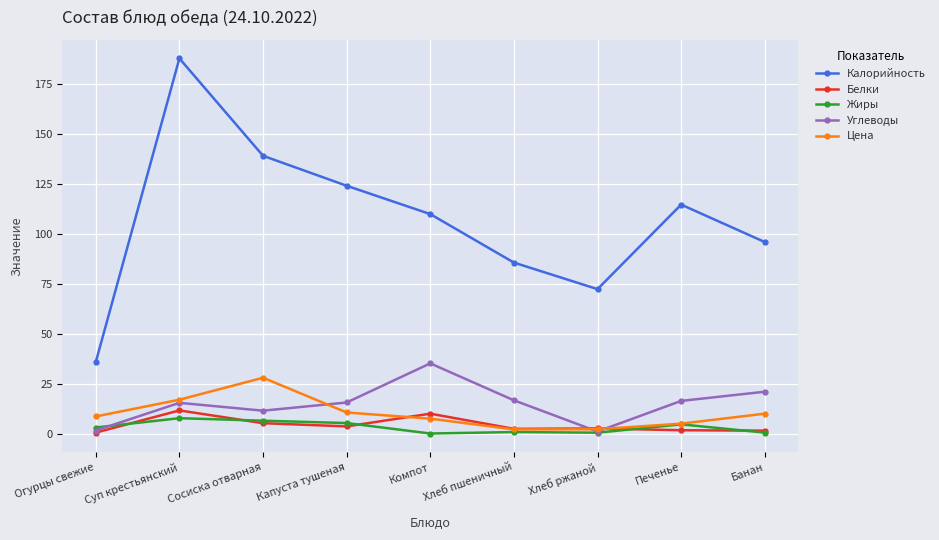

Where is the first local maximum for Белки?

Суп крестьянский